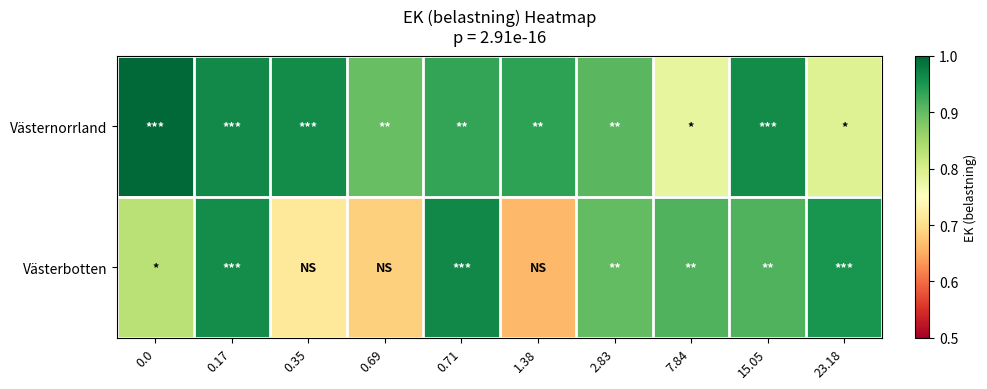

Reading left to right, extract all data points from this chart.

Västernorrland: 0.0=1.0	0.17=1.0	0.35=1.0	0.69=0.9	0.71=0.9	1.38=0.9	2.83=0.9	7.84=0.8	15.05=1.0	23.18=0.8
Västerbotten: 0.0=0.8	0.17=1.0	0.35=0.7	0.69=0.7	0.71=1.0	1.38=0.7	2.83=0.9	7.84=0.9	15.05=0.9	23.18=1.0